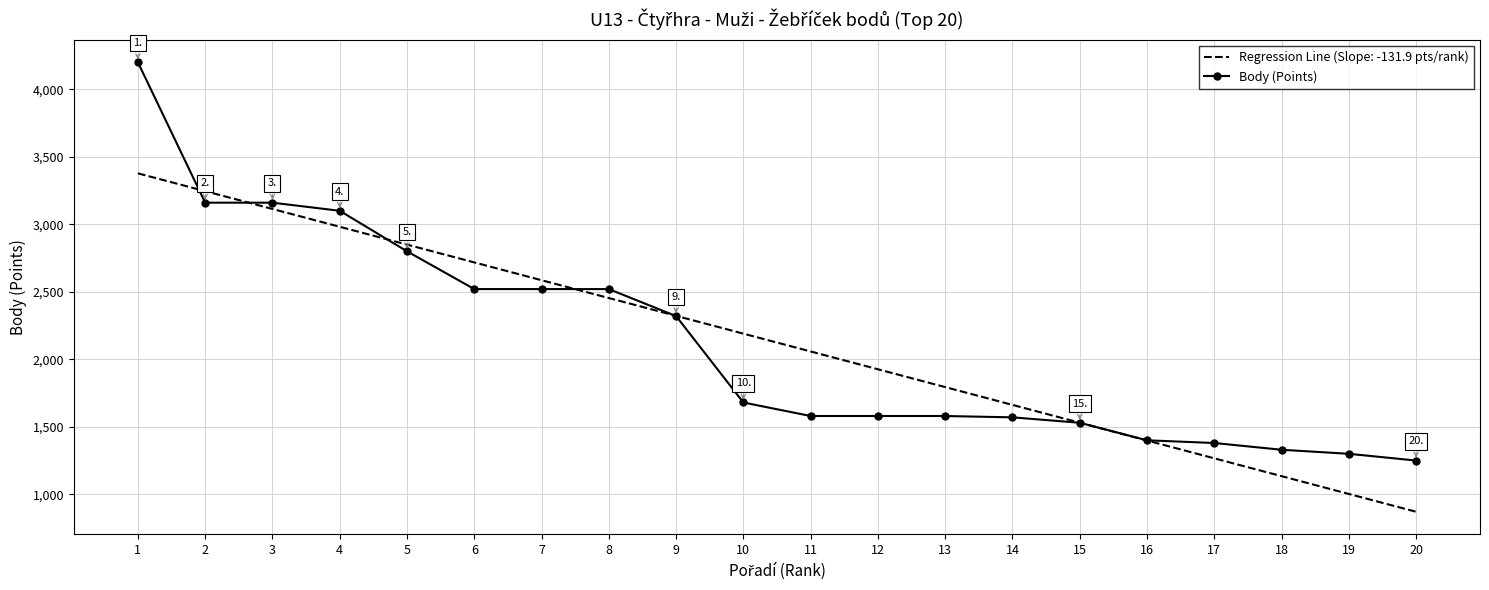

What is the maximum value shown in the chart?

4200